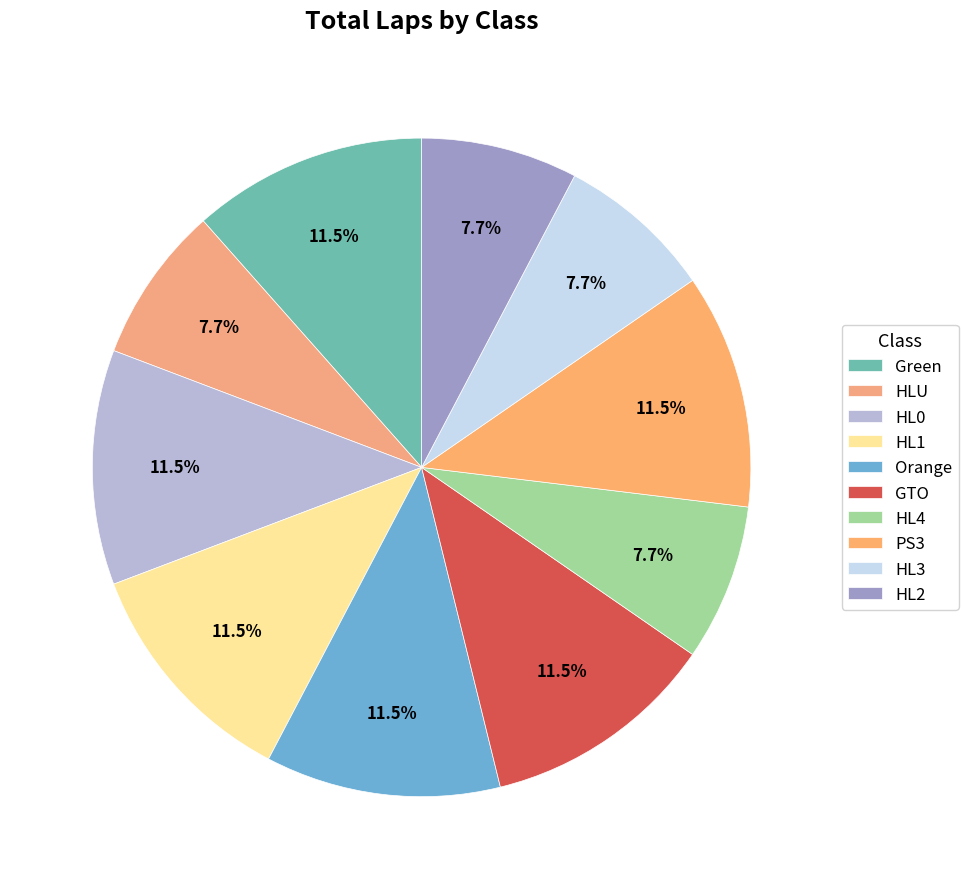

Rank the categories by value from lowest to highest.

HLU, HL4, HL3, HL2, Green, HL0, HL1, Orange, GTO, PS3